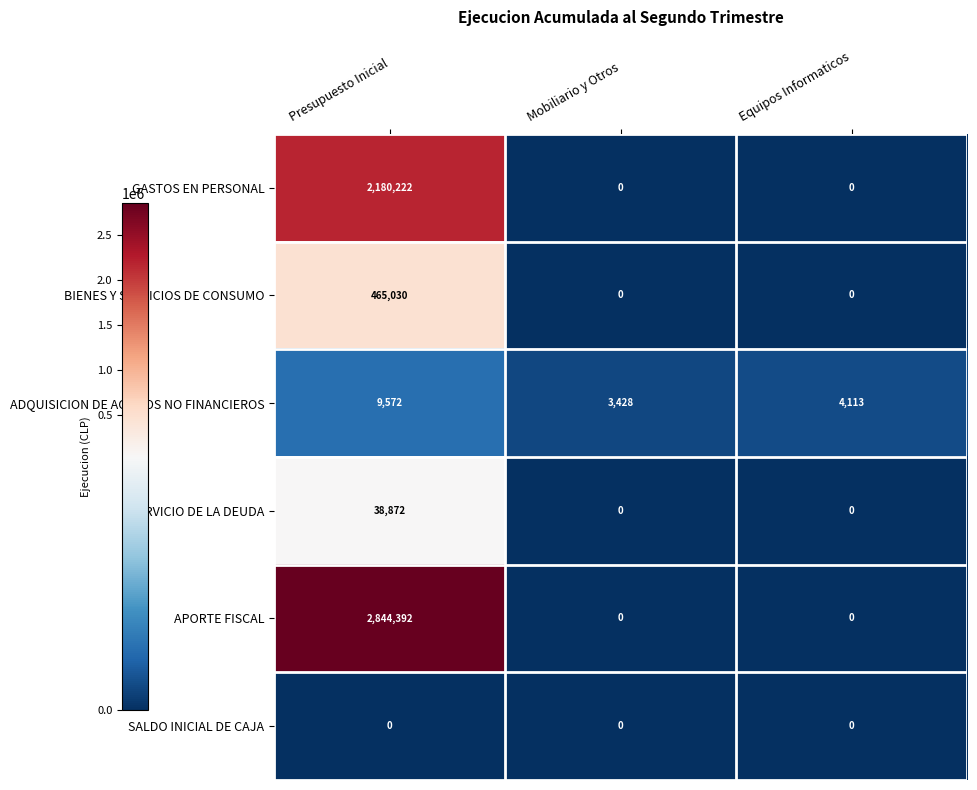

Read the GASTOS EN PERSONAL value at Presupuesto Inicial.

2180222